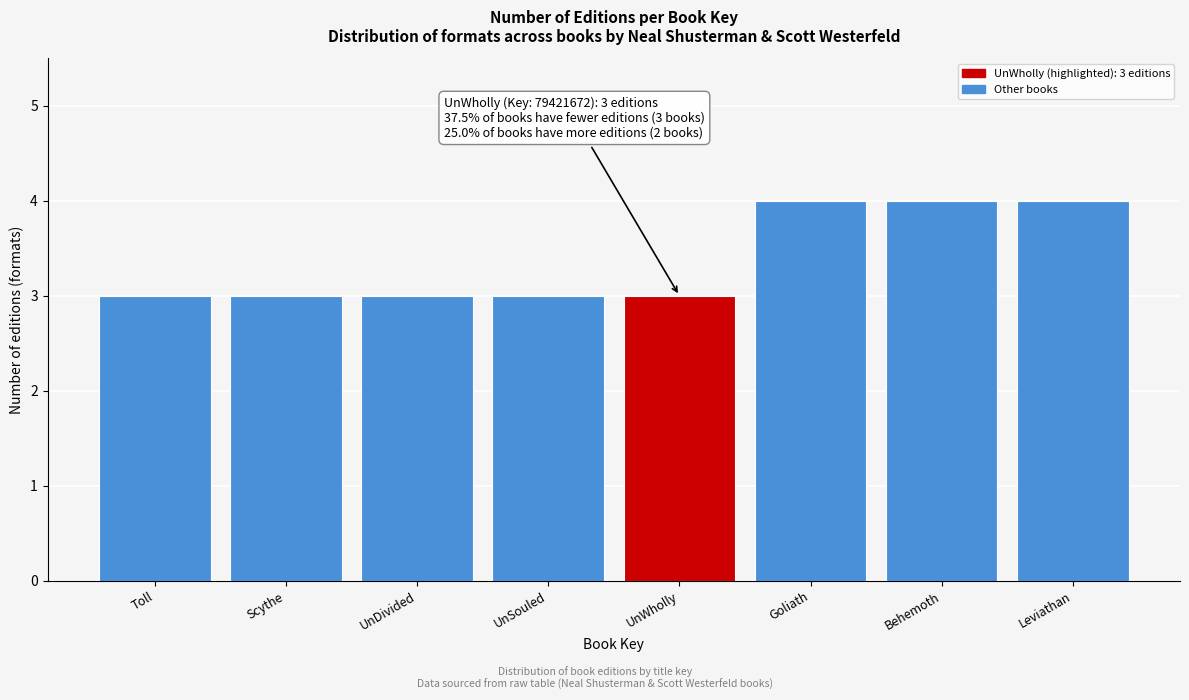

Reading left to right, what are all the values shown in this chart?

3	3	3	3	3	4	4	4